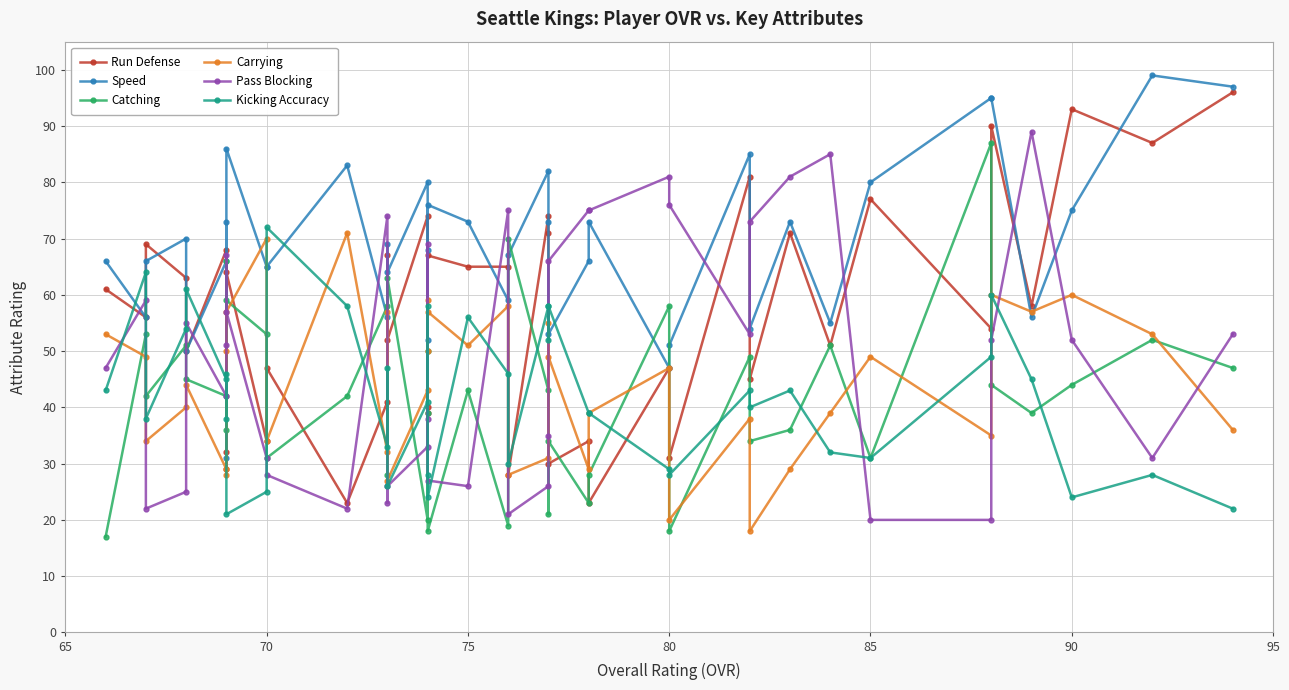

After their last crossing, which series has the higher values: Kicking Accuracy or Catching?

Catching